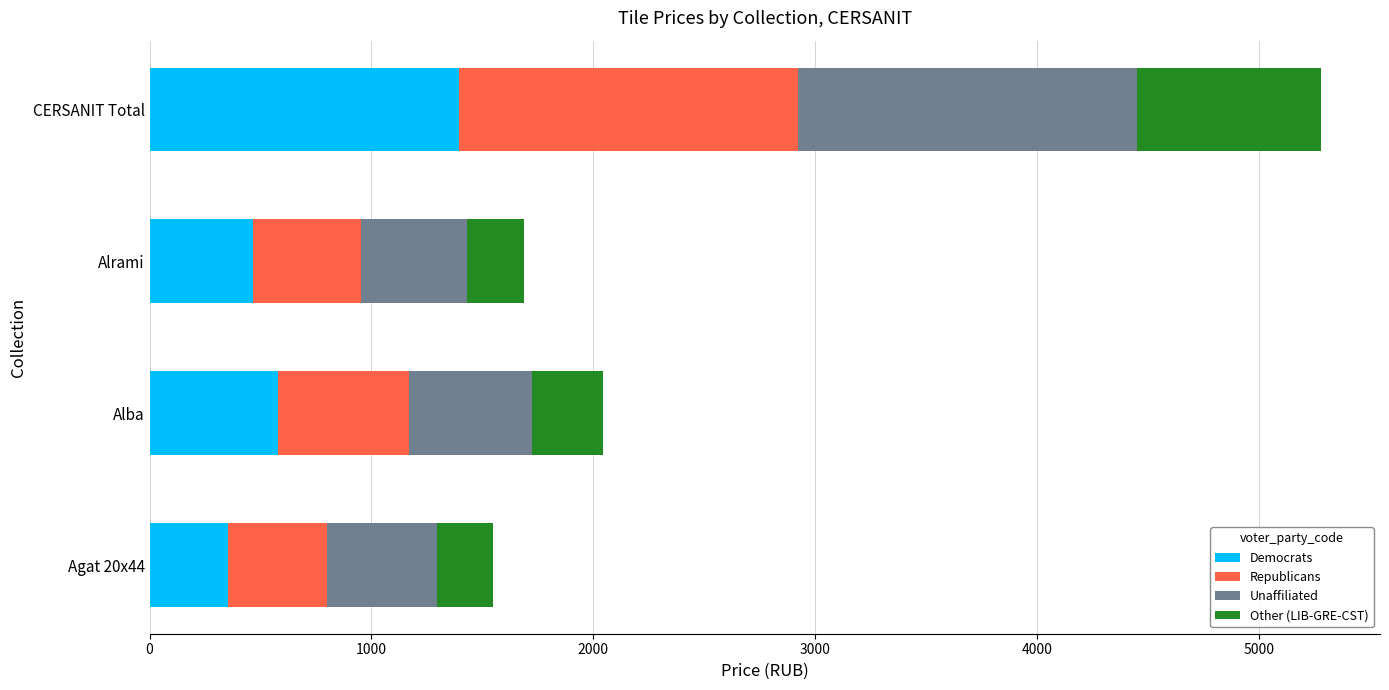

What are all the series names shown in the legend?

Democrats, Republicans, Unaffiliated, Other (LIB-GRE-CST)